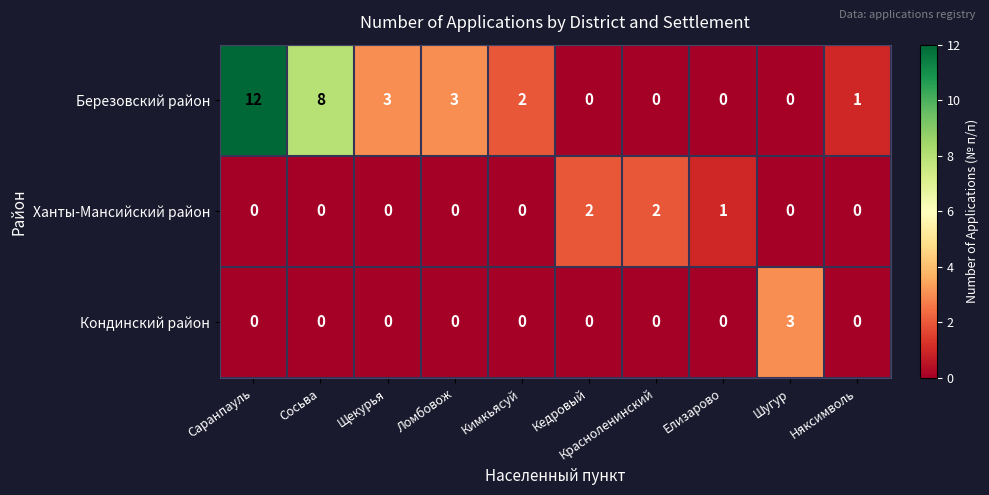

What is the difference between the maximum and minimum values in the Березовский район series?

12